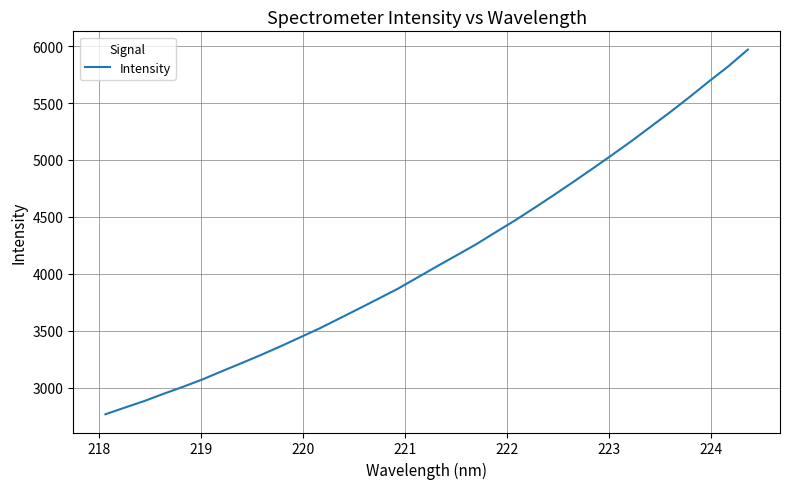

Is this an area chart (filled region under the line)?

No